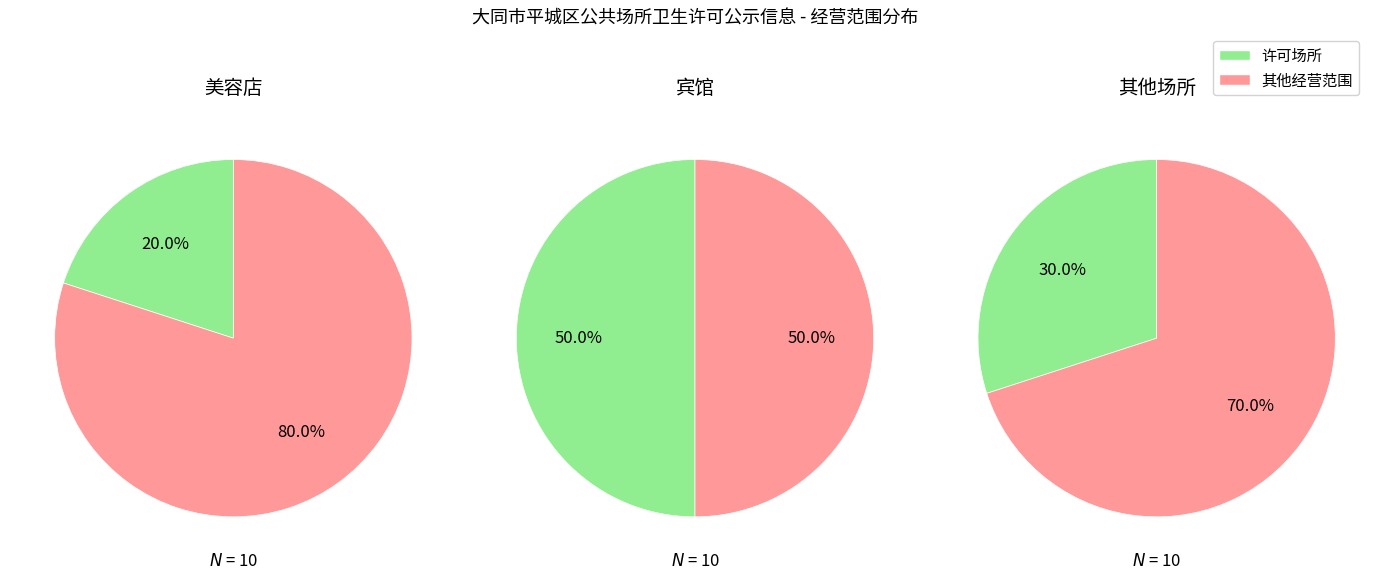

Is it true that 美容店 is 20% of the pie?

False